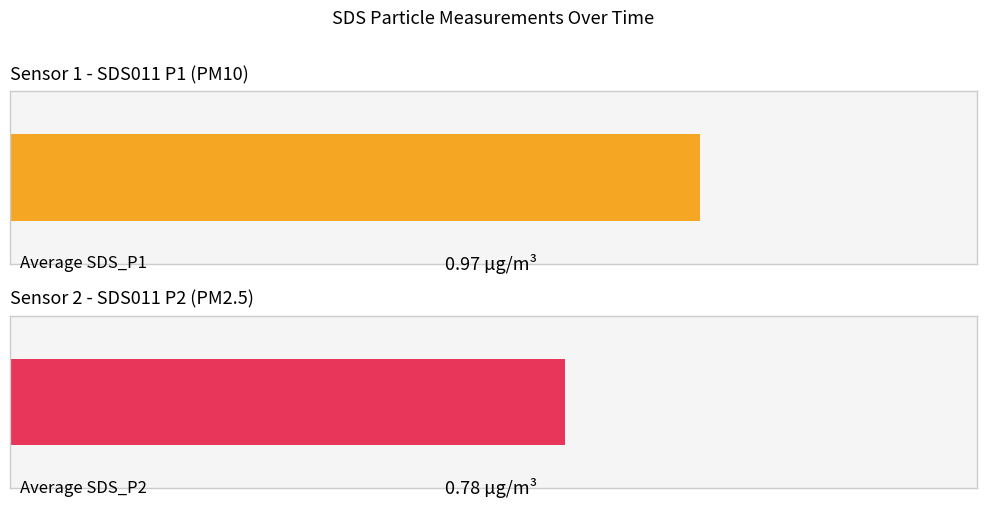

List the series in order of their overall mean, lowest first.

Avg SDS_P2, Avg SDS_P1